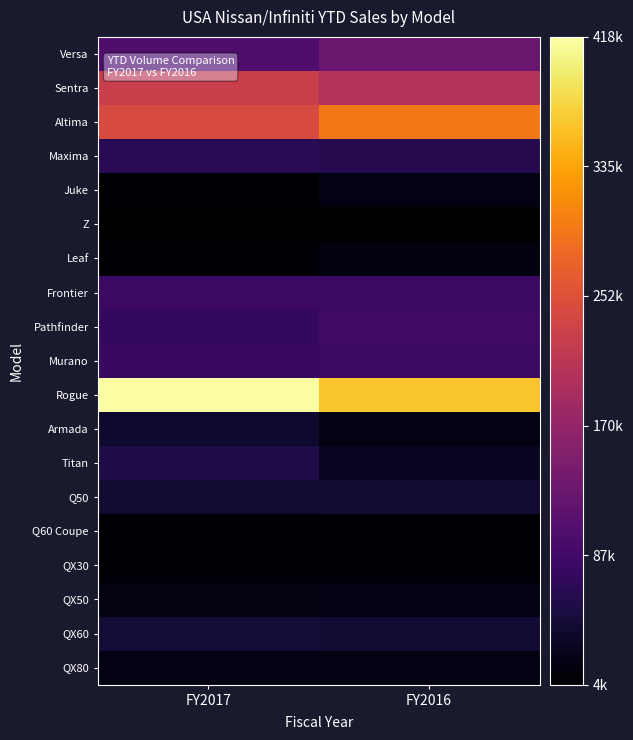

At FY2016, list the series in order from largest to smallest.

Rogue, Altima, Sentra, Versa, Pathfinder, Murano, Frontier, Maxima, Q50, QX60, Titan, Armada, QX80, Juke, QX50, Leaf, QX30, Q60 Coupe, Z